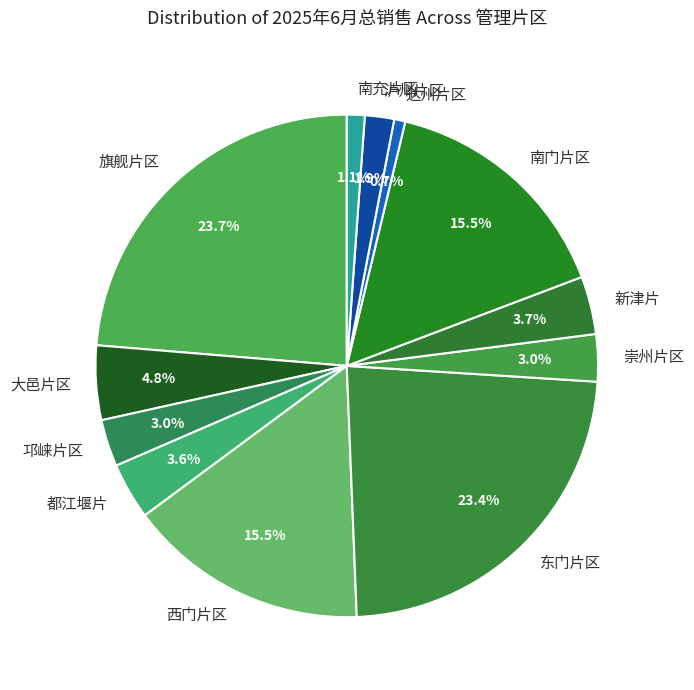

Count the number of slices in the pie.

12